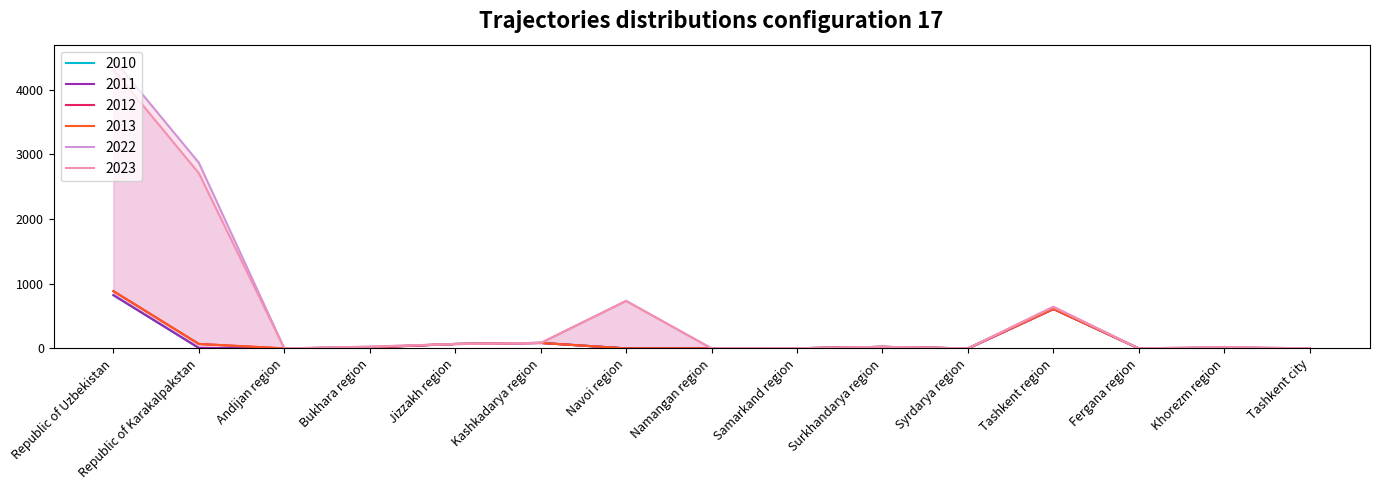

Between which two adjacent categories do 2022 and 2013 first intersect?

Bukhara region and Jizzakh region